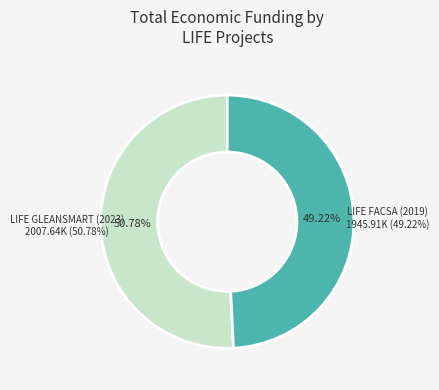

How much of the chart is everything except LIFE FACSA (2019)?

50.8%